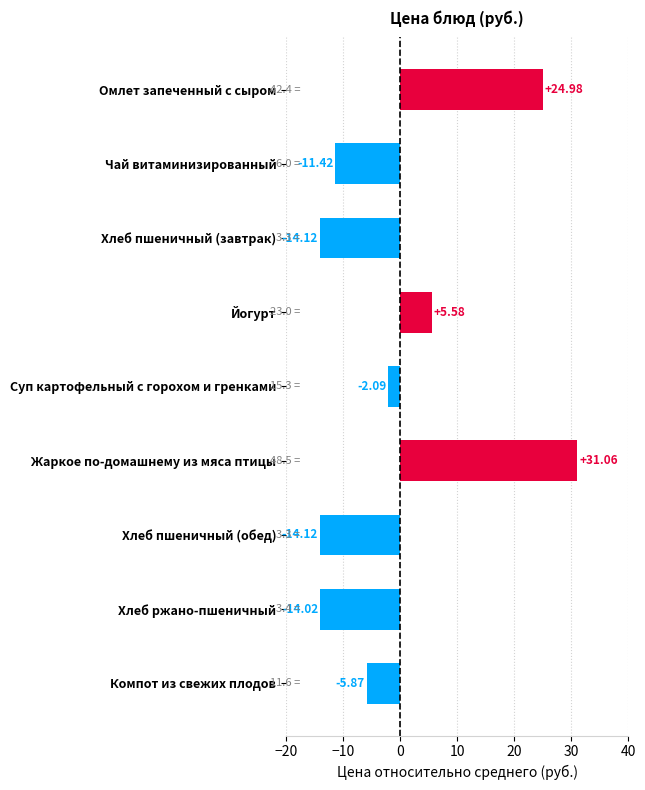

What is the label of the 3rd bar from the bottom?

Хлеб пшеничный (обед)